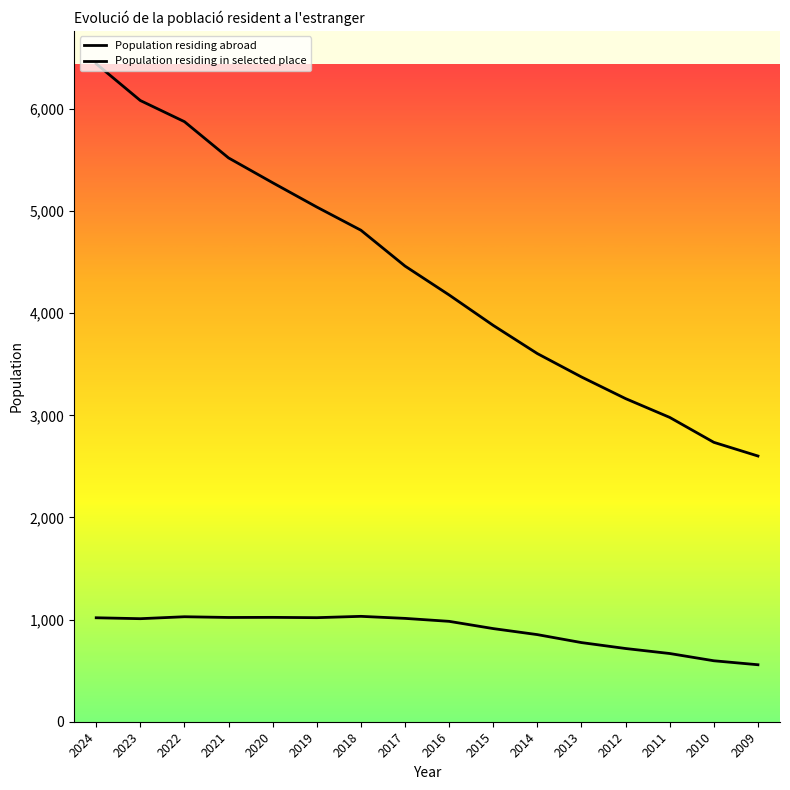

What is the total value across all series at 2024?

7461